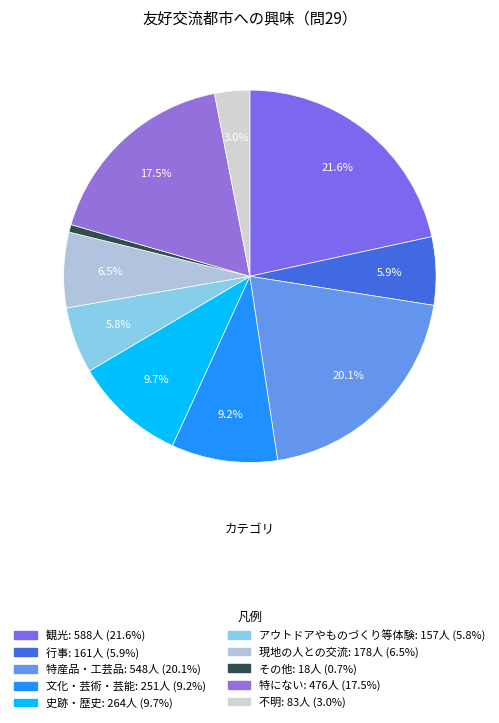

Approximately how many times larger is the value at 特にない compared to その他?

26.4